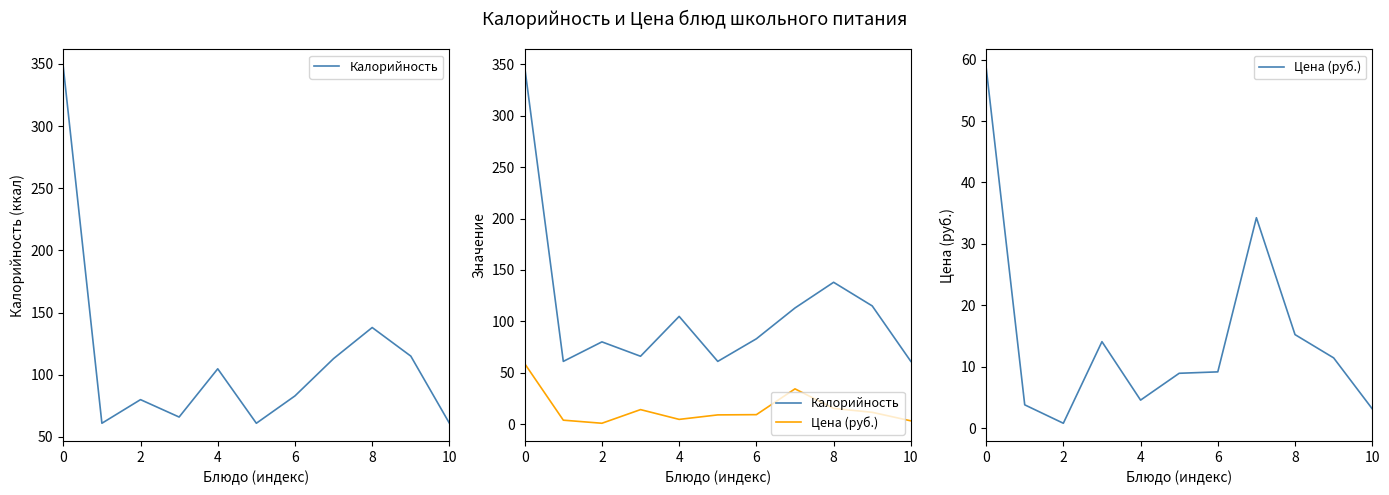

The Калорийность series shows 115.0 at 9. True or false?

True